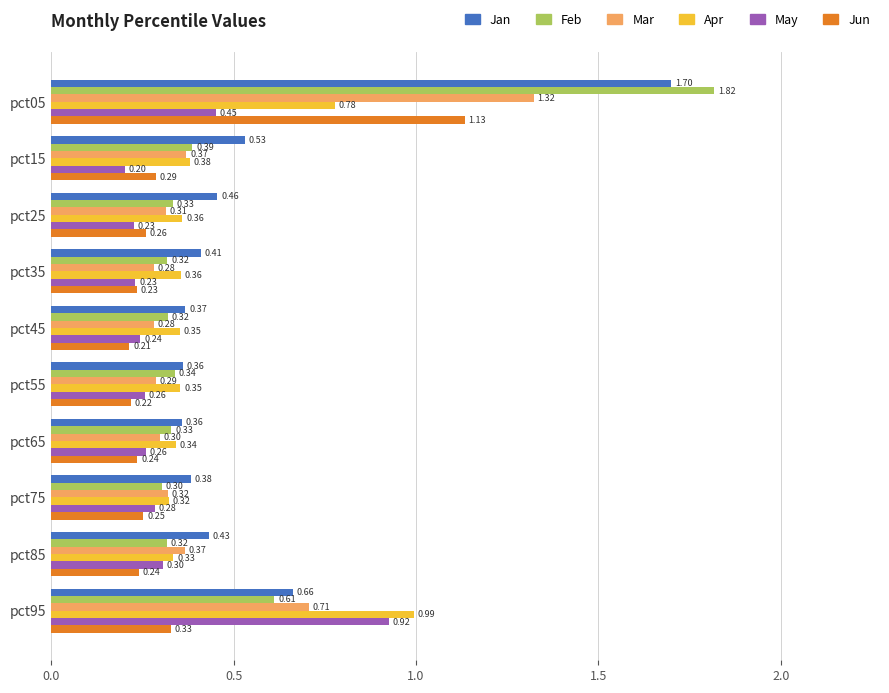

Which series has the largest range (max minus min)?

Feb